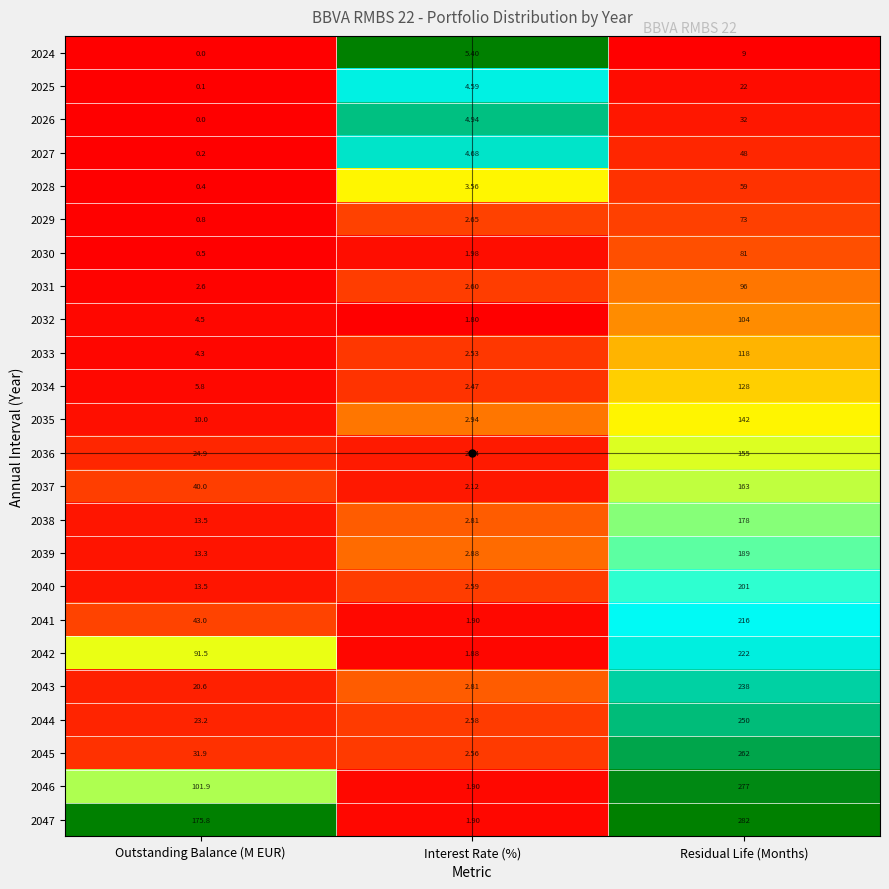

Which series has the largest range (max minus min)?

2047